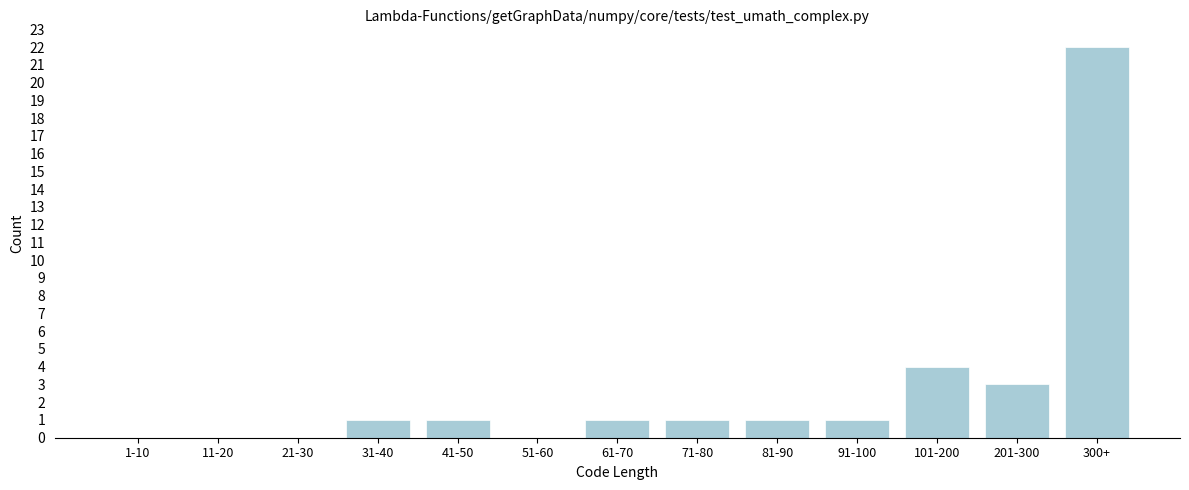

Reading left to right, extract all data points from this chart.

1-10=0	11-20=0	21-30=0	31-40=1	41-50=1	51-60=0	61-70=1	71-80=1	81-90=1	91-100=1	101-200=4	201-300=3	300+=22